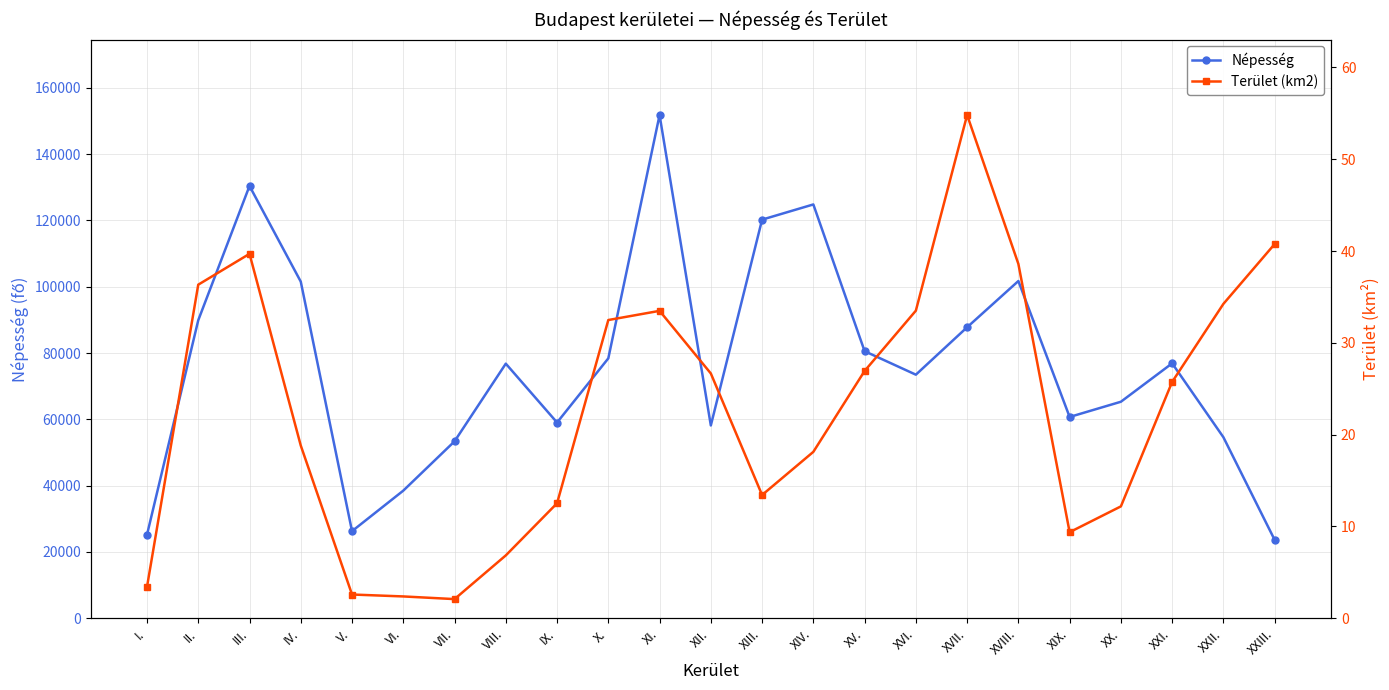

What position from the left is VII.?

7